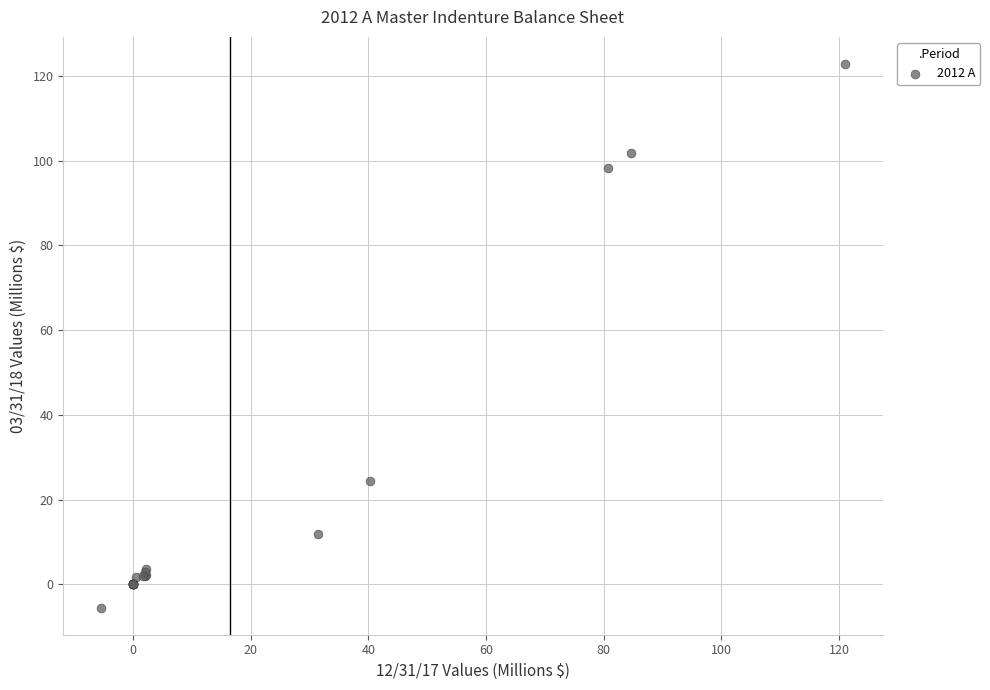

What Y value in the scatter plot is closest to 58?

24.5